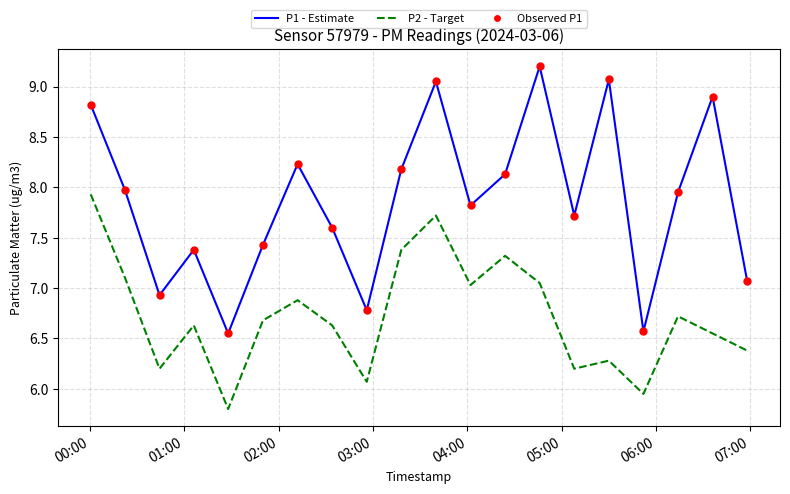

At how many categories does at least one series exceed 7?

16